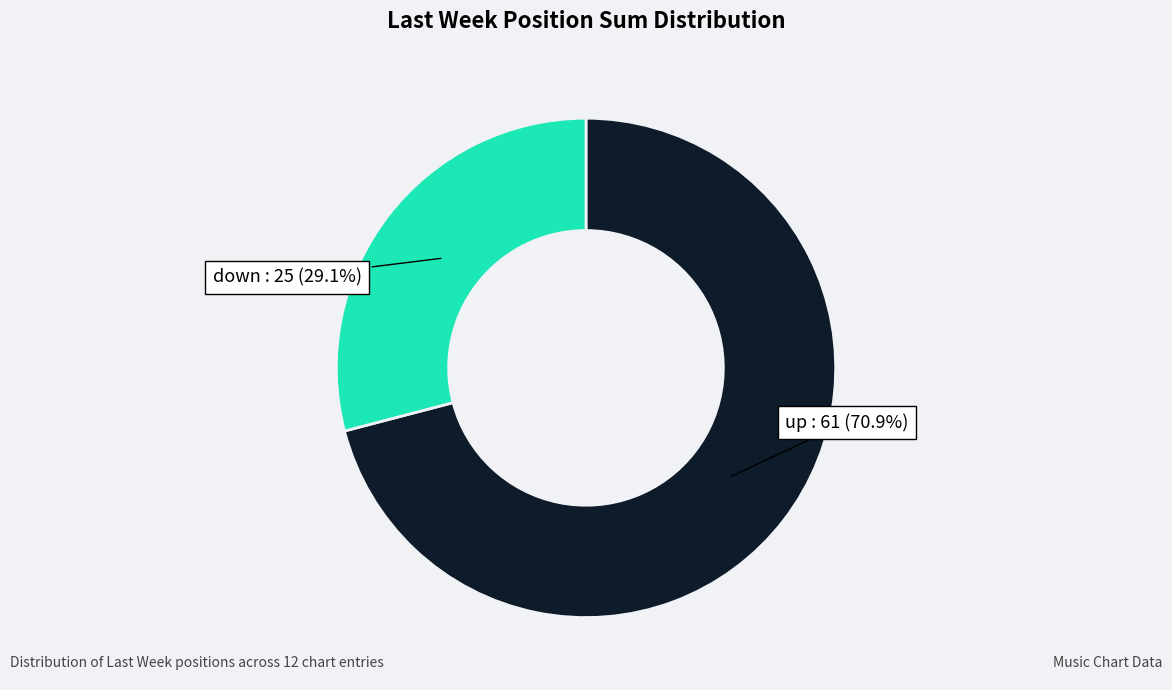

Which category has the smallest portion of the pie?

down